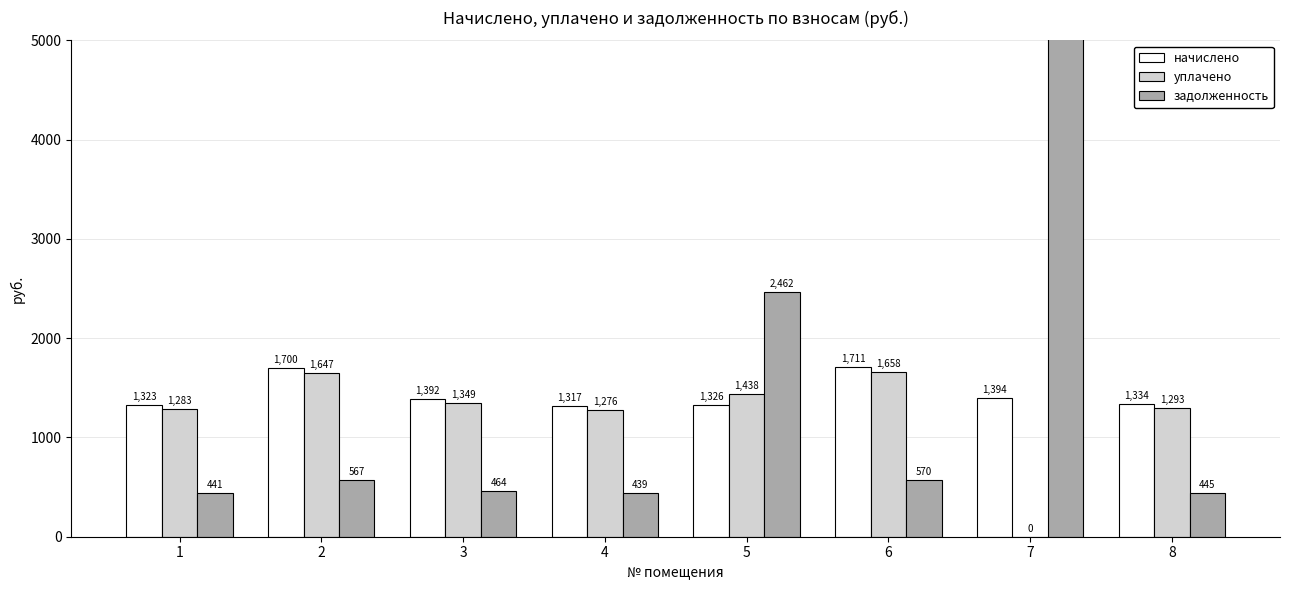

Which label corresponds to the largest value in the chart?

7